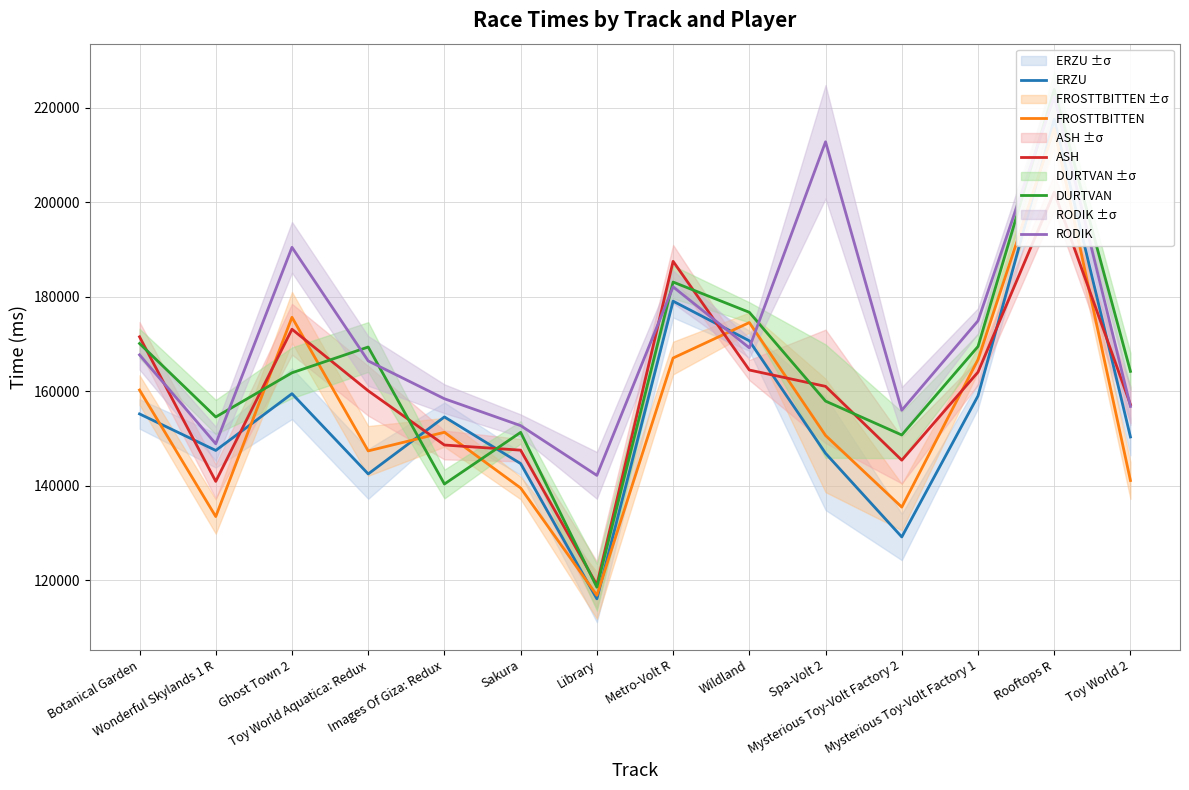

Where is the first local maximum for FROSTTBITTEN?

Ghost Town 2